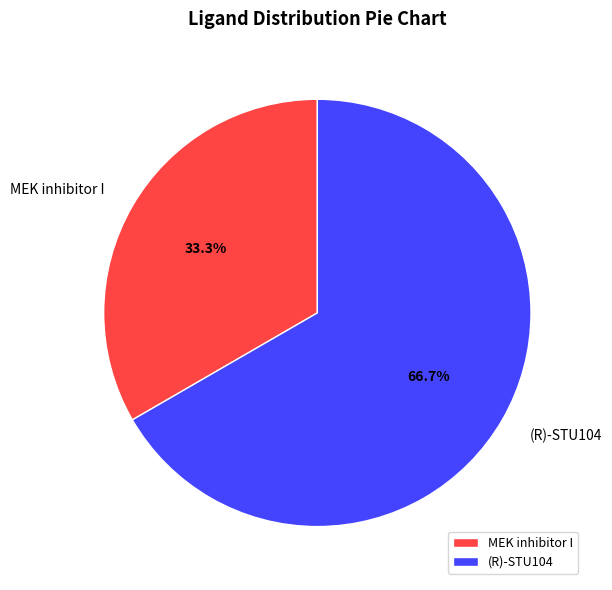

Is it true that MEK inhibitor I is 33% of the pie?

True